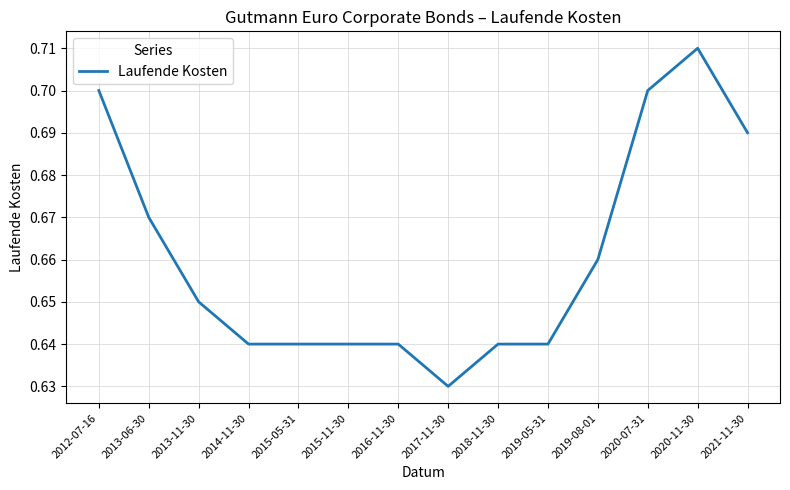

Between 2013-06-30 and 2020-11-30, which is larger?

2020-11-30